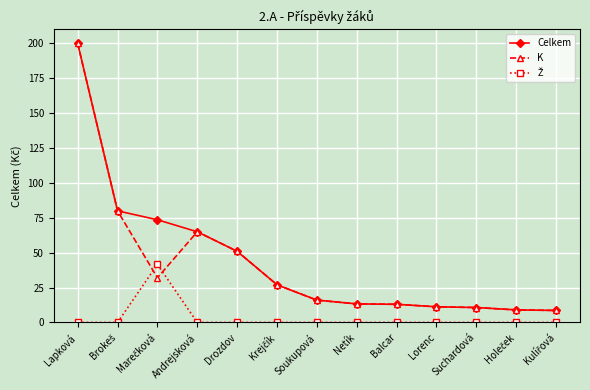

Which series has the largest total across all categories?

Celkem